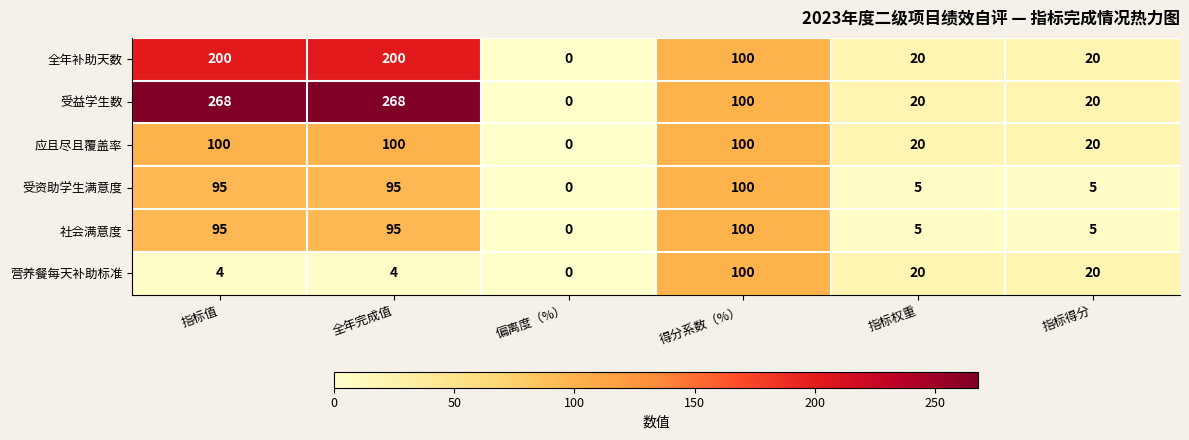

Which series has the widest spread of values?

受益学生数